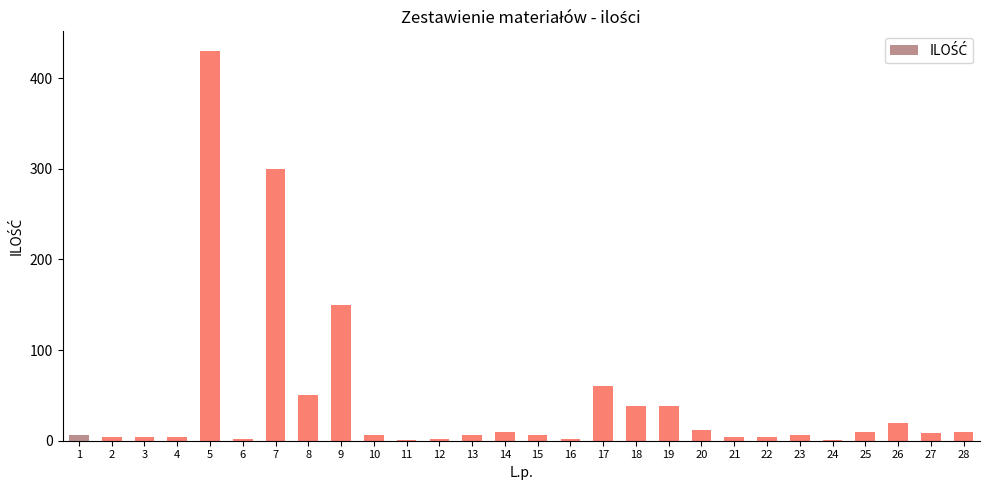

Is it true that the value at 25 is 10?

True